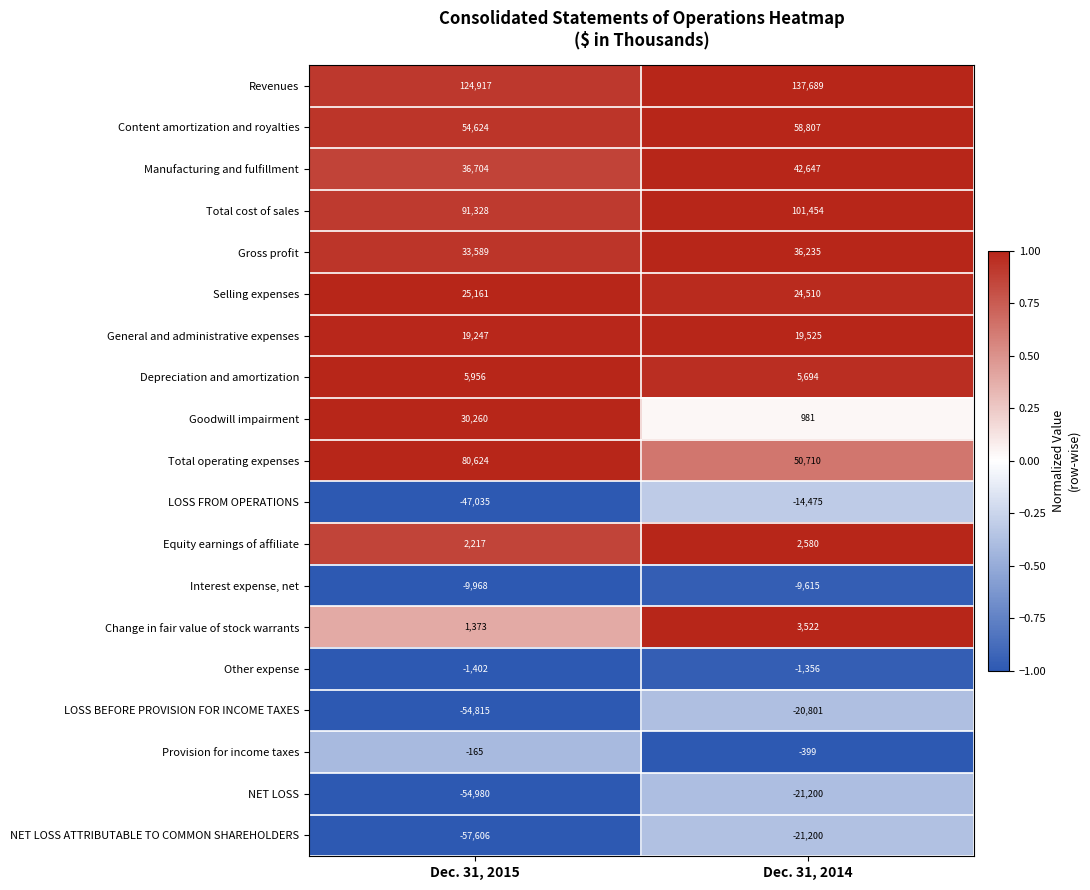

The Other expense series shows -1356 at Dec. 31, 2014. True or false?

True